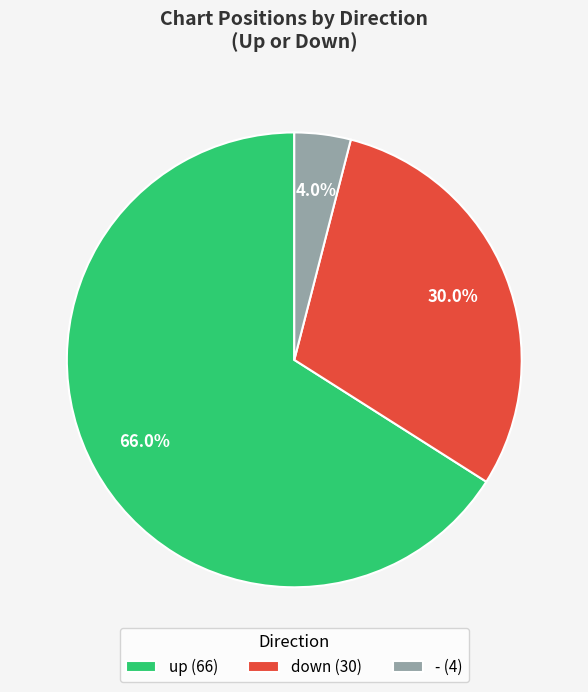

Count the number of slices in the pie.

3